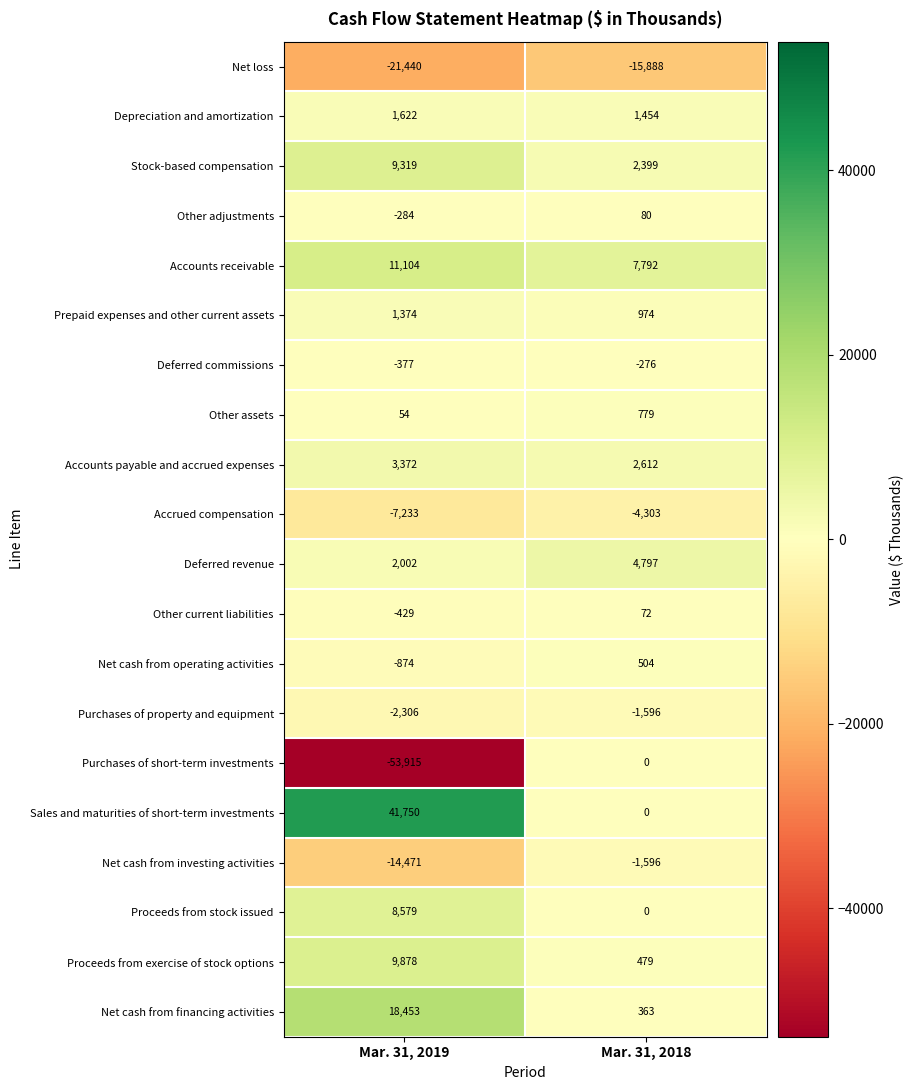

What is the difference between the maximum and minimum values in the Other current liabilities series?

501